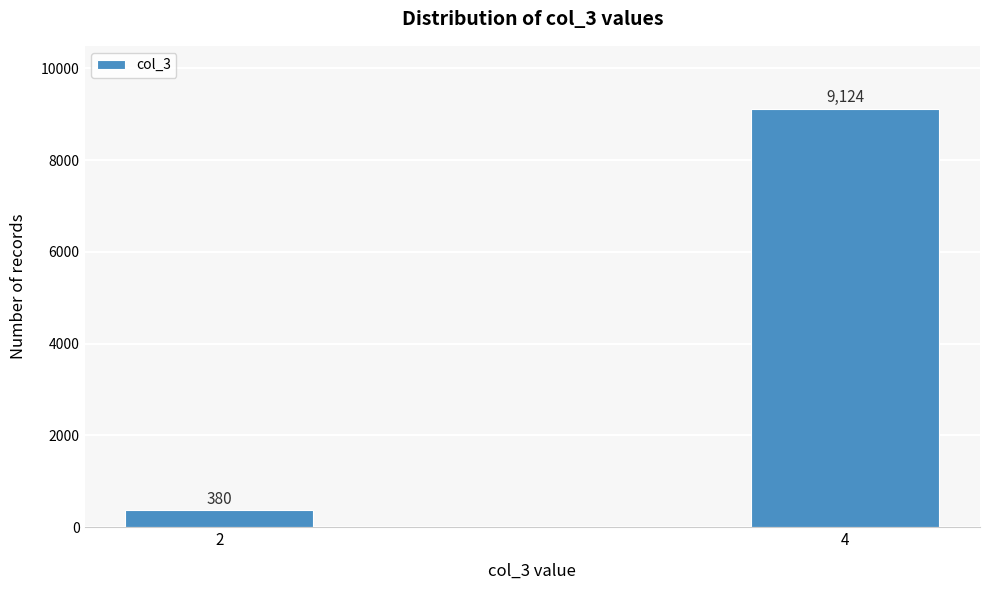

Reading right to left, what are all the values shown in this chart?

9124	380